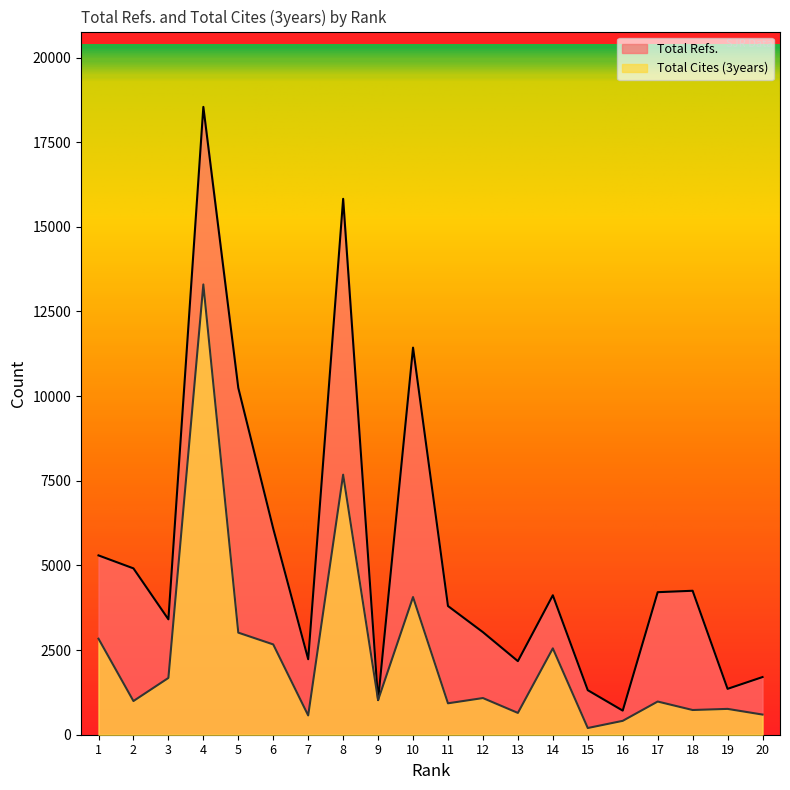

Is it true that Total Refs. equals 4252 at 18?

True